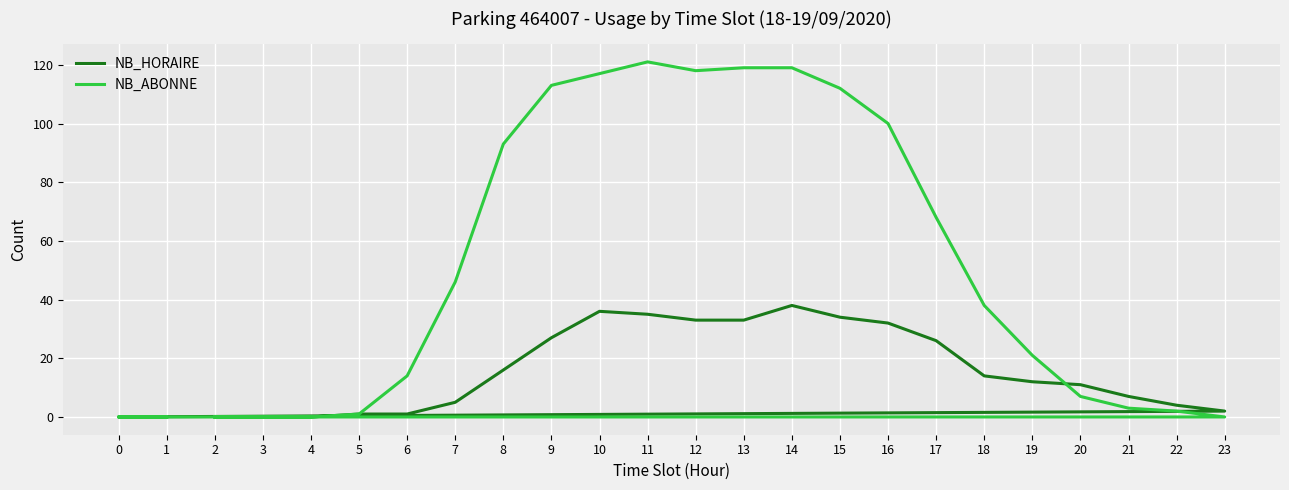

Where is NB_HORAIRE nearest to the value 19?

8